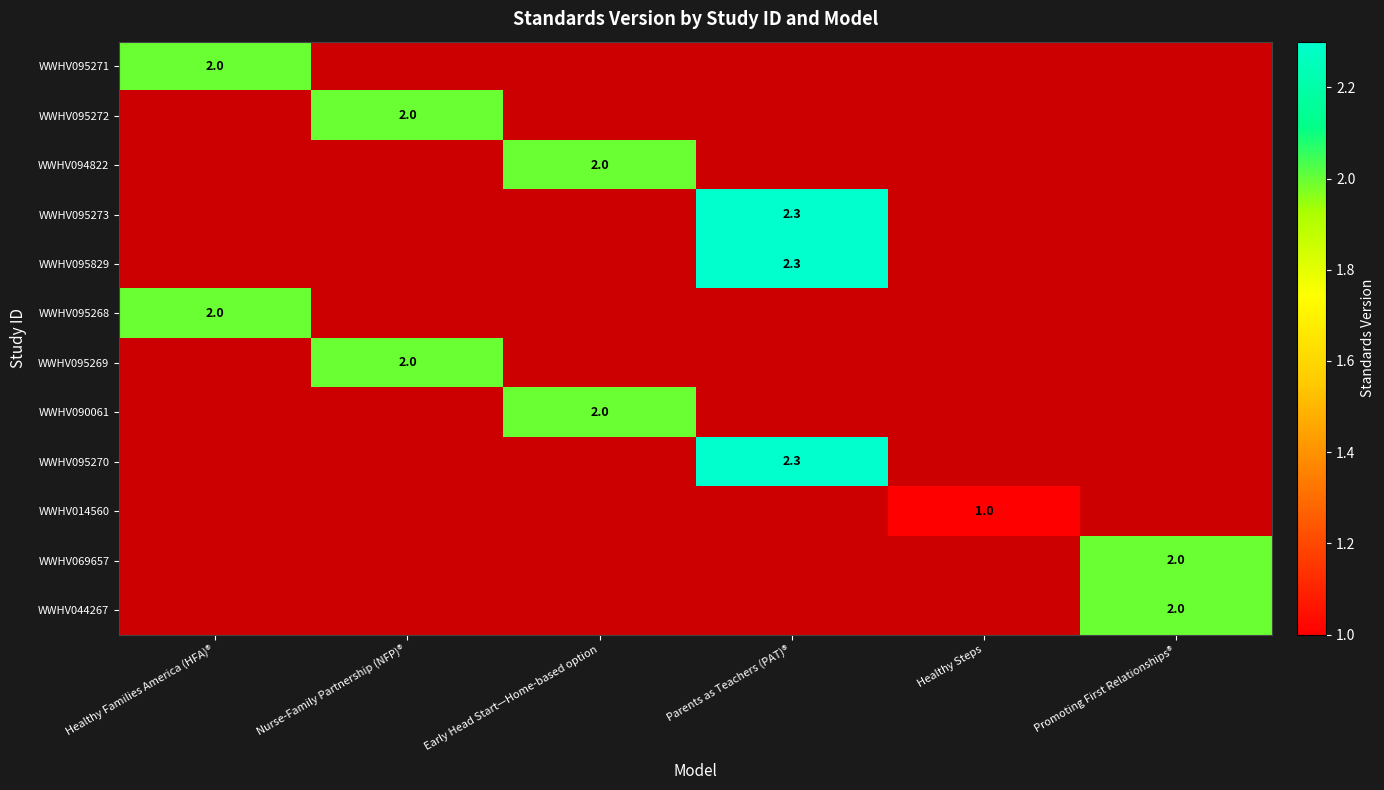

What is the average value of the WWHV069657 series?

0.3